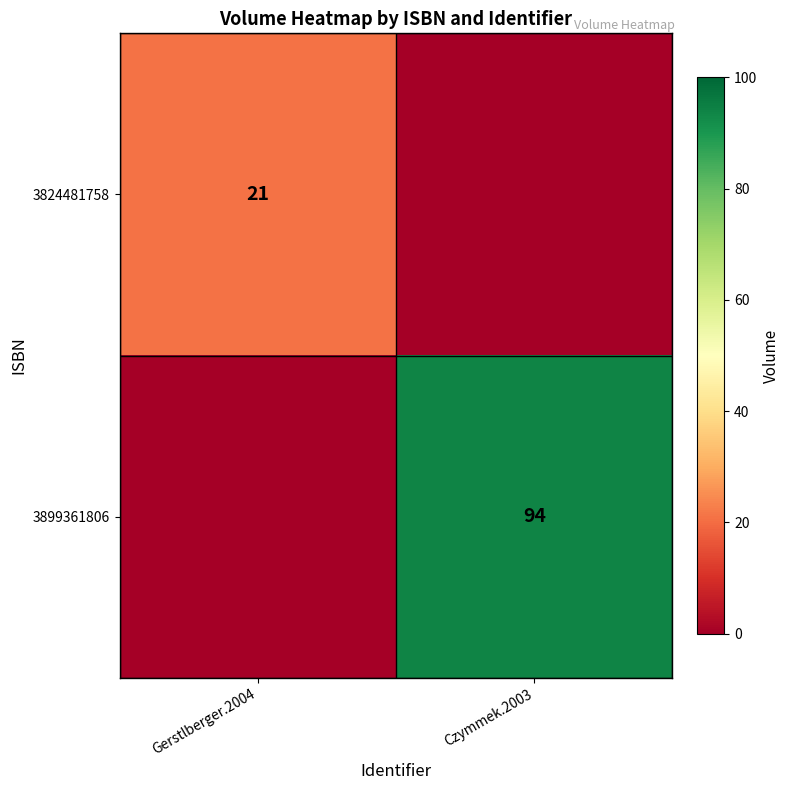

The value of 3899361806 at Czymmek.2003 is 66. True or false?

False